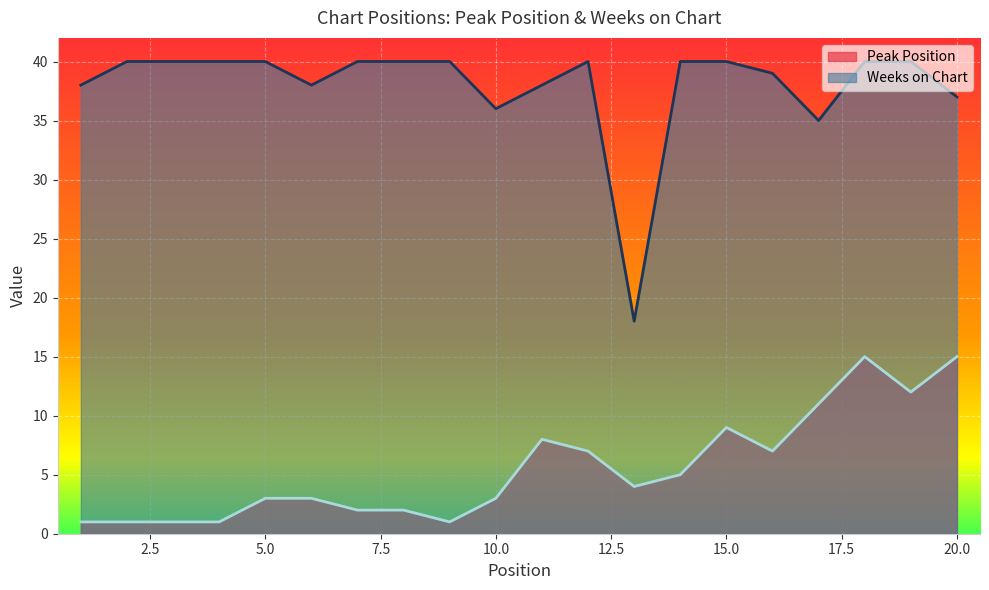

List the series in order of their overall mean, highest first.

Weeks on Chart, Peak Position